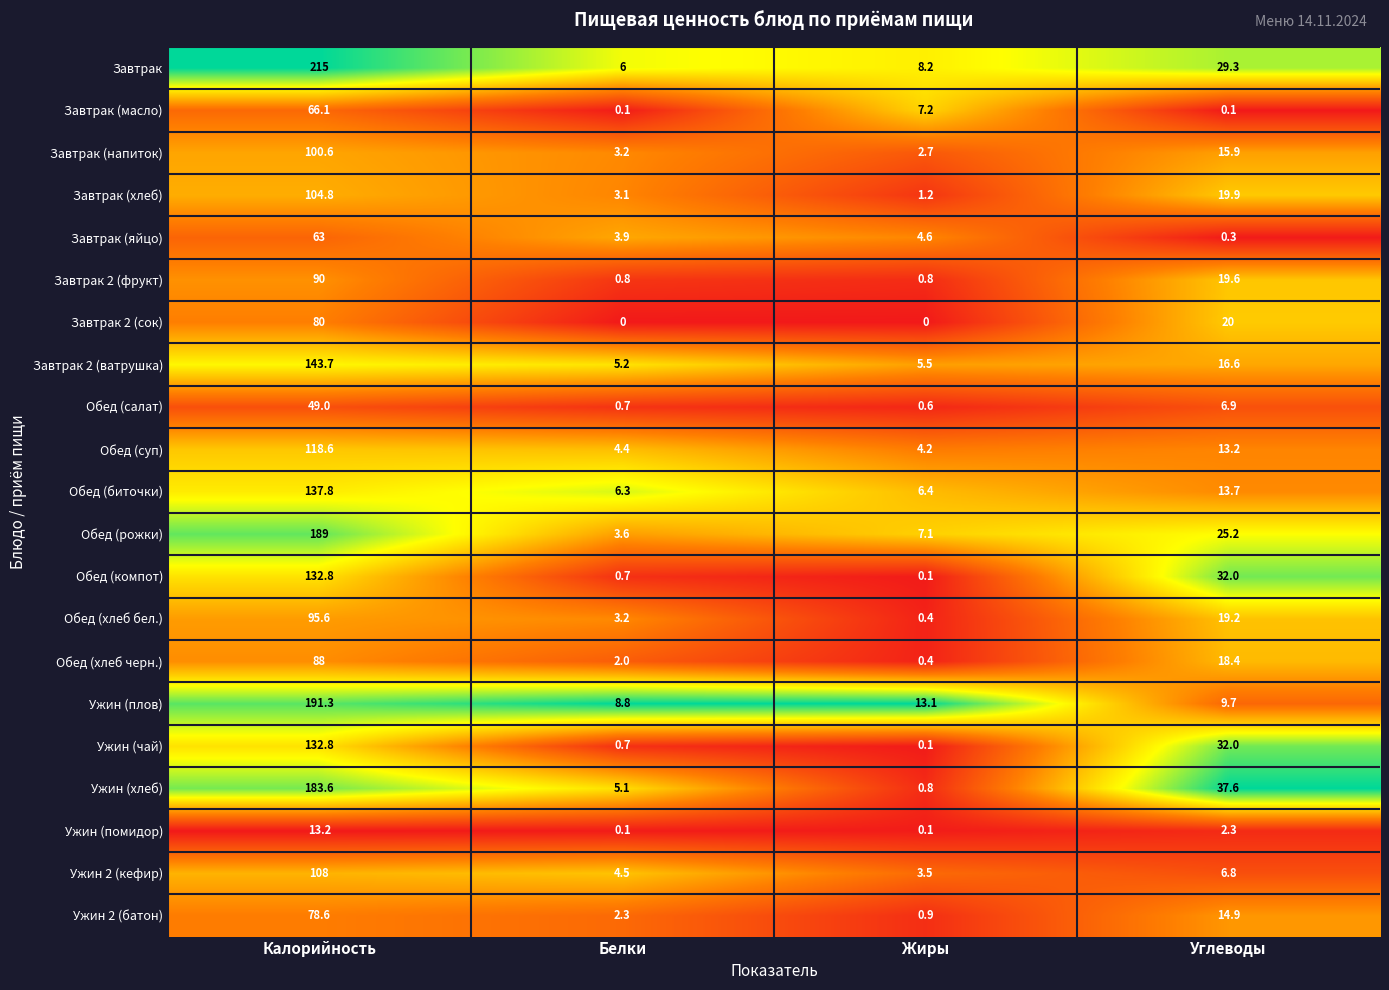

True or false: Завтрак 2 (ватрушка) has a value of 5.2 at Белки.

True